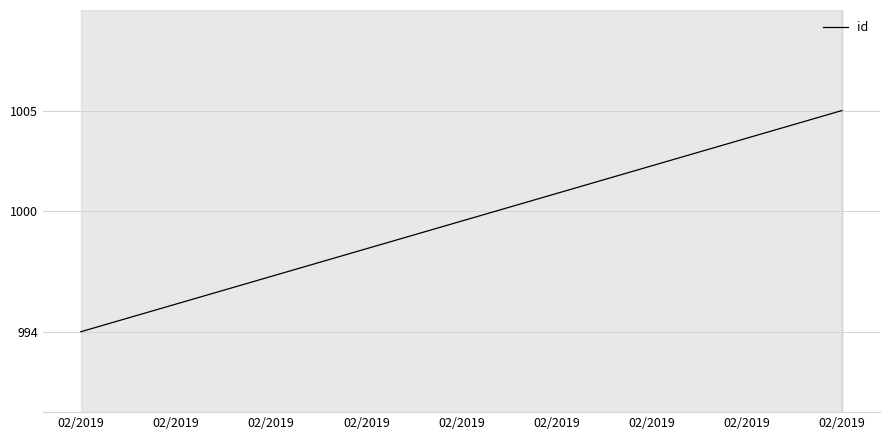

What is the greatest value displayed?

1005